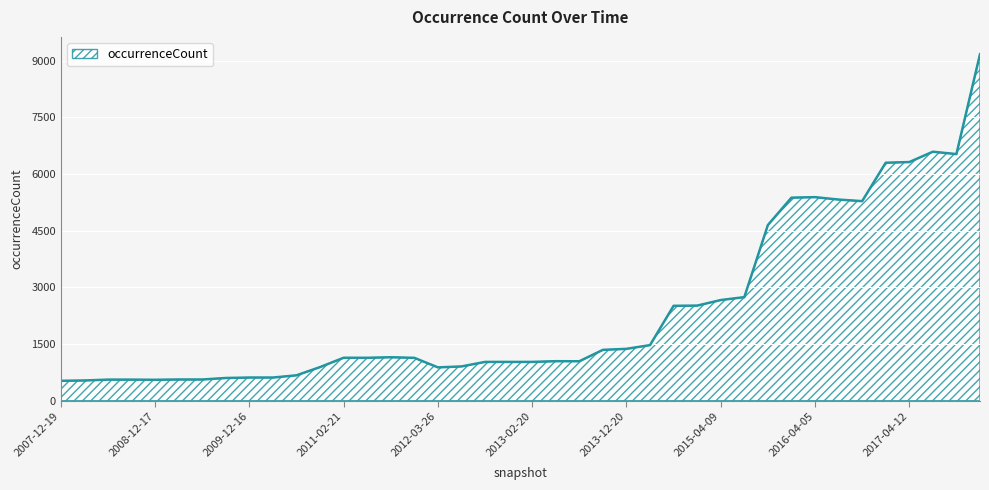

What is the minimum value shown in the chart?

527